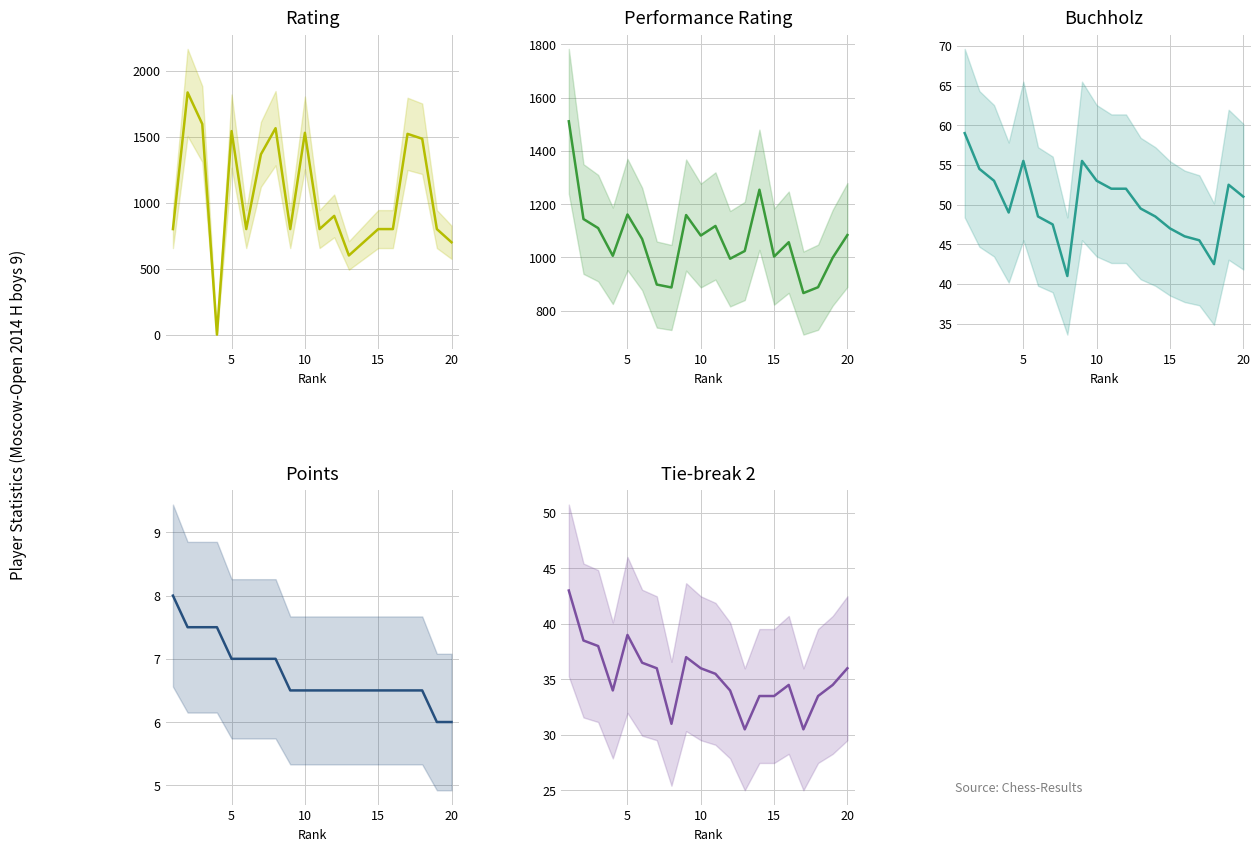

Is it true that Buchholz equals 23.1 at 17?

False